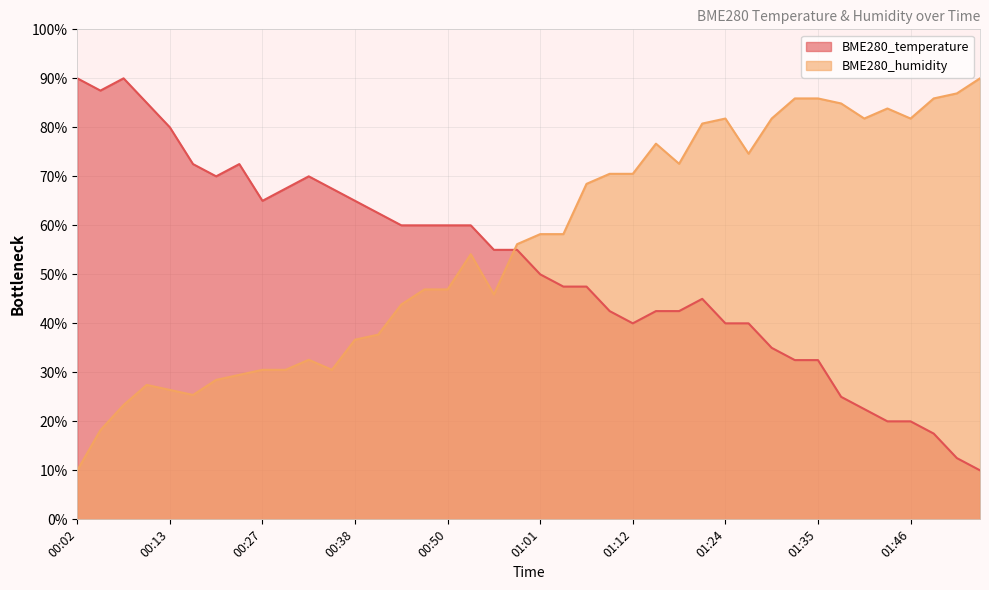

The BME280_humidity series shows 9.9 at 00:38. True or false?

False